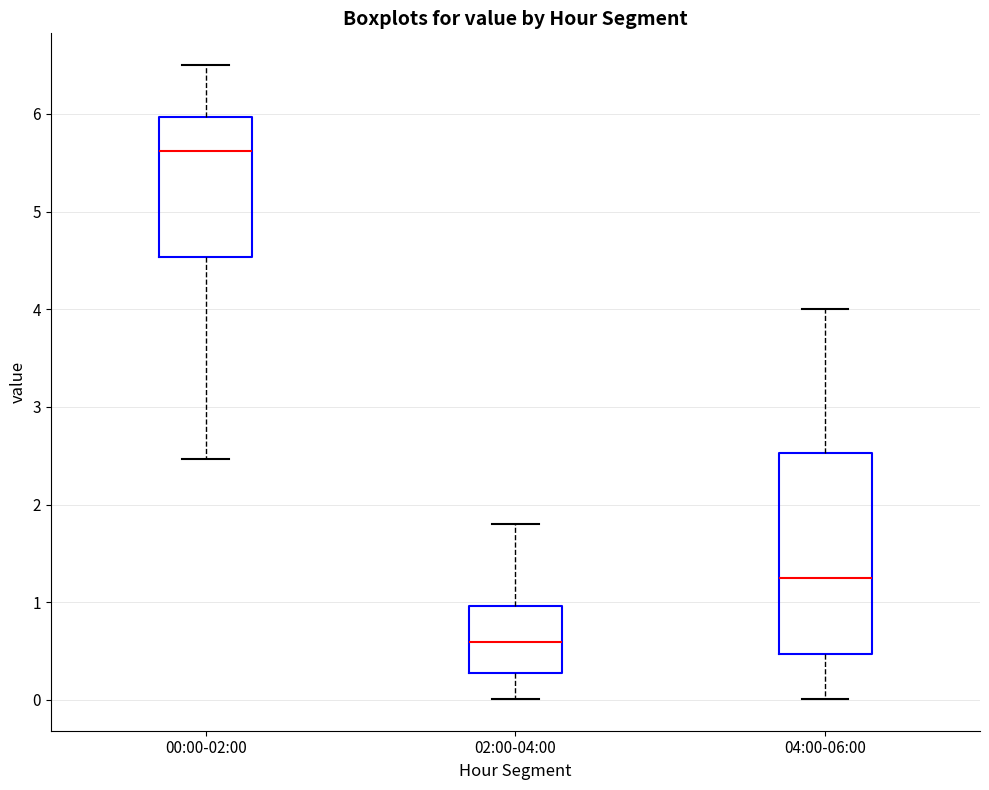

Reading left to right, read every box against the y-axis: the position of its median line, the range the box covers, and the ends of its whiskers. The values are not printed on the chart, so give them approximately, as read against the axis.

00:00-02:00: median 5.6, box 4.5 to 6.0, whiskers 2.5 to 6.5
02:00-04:00: median 0.6, box 0.3 to 1.0, whiskers 0.0 to 1.8
04:00-06:00: median 1.3, box 0.5 to 2.5, whiskers 0.0 to 4.0